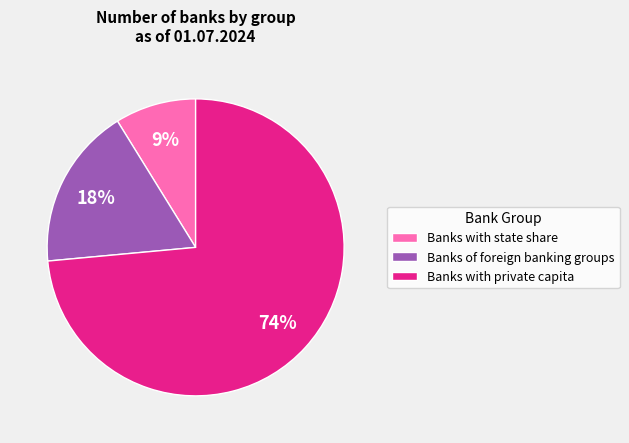

Rank the categories by value from lowest to highest.

Banks with state share, Banks of foreign banking groups, Banks with private capita